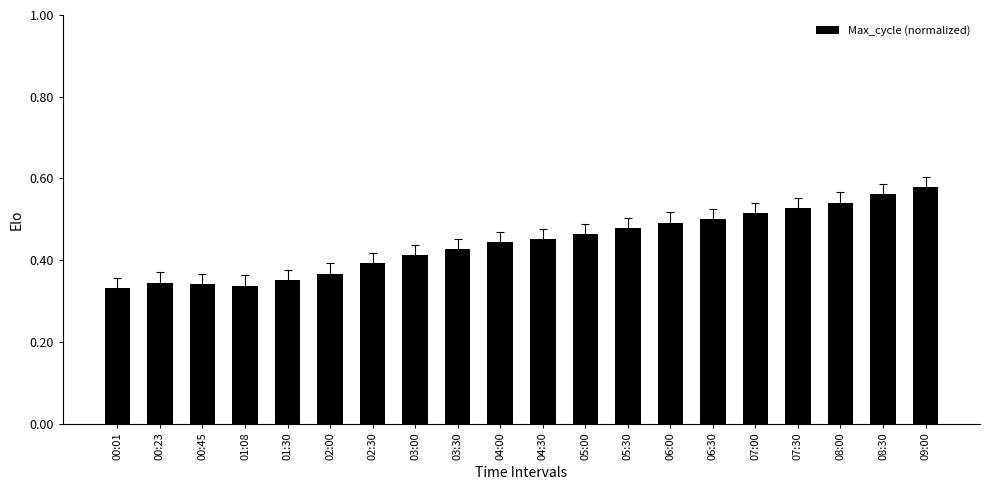

What position from the right is 05:00?

9